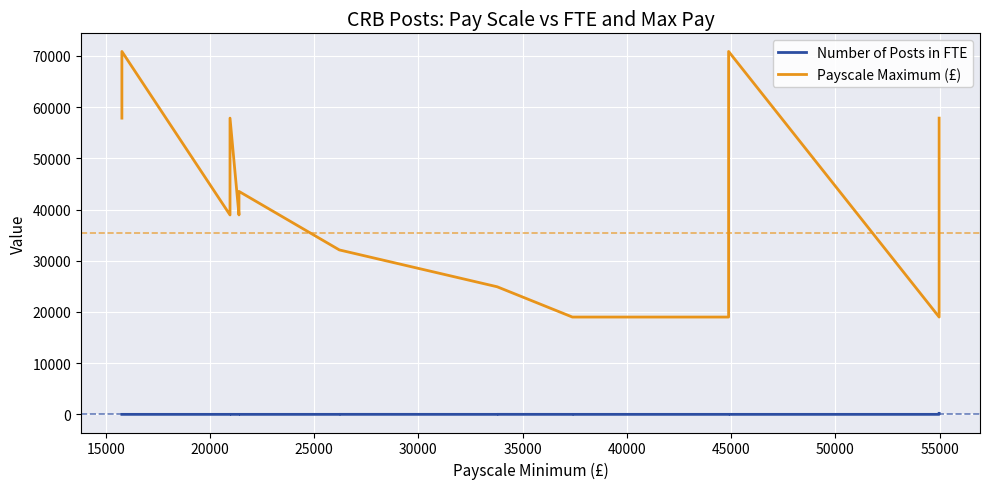

Reading left to right, what are all the values shown in this chart?

Number of Posts in FTE: 15779=1.0	15779=1.0	15779=1.0	20965=1.0	20965=0.5	20965=1.8	20965=1.6	20965=2.6	20965=1.0	21395=2.0	21395=1.0	26209=2.0	26209=1.0	26209=3.7	26209=5.7	33779=1.0	33779=0.7	33779=1.6	33779=6.2	33779=2.0	37386=0.8	37386=1.0	37386=2.0	44880=2.0	44880=1.0	44880=0.8	44880=1.0	54978=4.0	54978=2.0	54978=11.9	54978=1.0	54978=1.0	54978=41.3	54978=2.0	54978=122.7	54978=5.0	54978=0.7	54978=196.6	54978=2.0	54978=1.0
Payscale Maximum (£): 15779=70856.0	15779=57841.0	15779=0.0	20965=57841.0	20965=57841.0	20965=57841.0	20965=38936.0	20965=38936.0	20965=38936.0	21395=43534.0	21395=38936.0	26209=32108.0	26209=32108.0	26209=32108.0	26209=32108.0	33779=24913.0	33779=24913.0	33779=24913.0	33779=24913.0	33779=24913.0	37386=19000.0	37386=19000.0	37386=19000.0	44880=19000.0	44880=19000.0	44880=24913.0	44880=70856.0	54978=57841.0	54978=57841.0	54978=38936.0	54978=38936.0	54978=38936.0	54978=32108.0	54978=32108.0	54978=24913.0	54978=24913.0	54978=24913.0	54978=19000.0	54978=19000.0	54978=24913.0